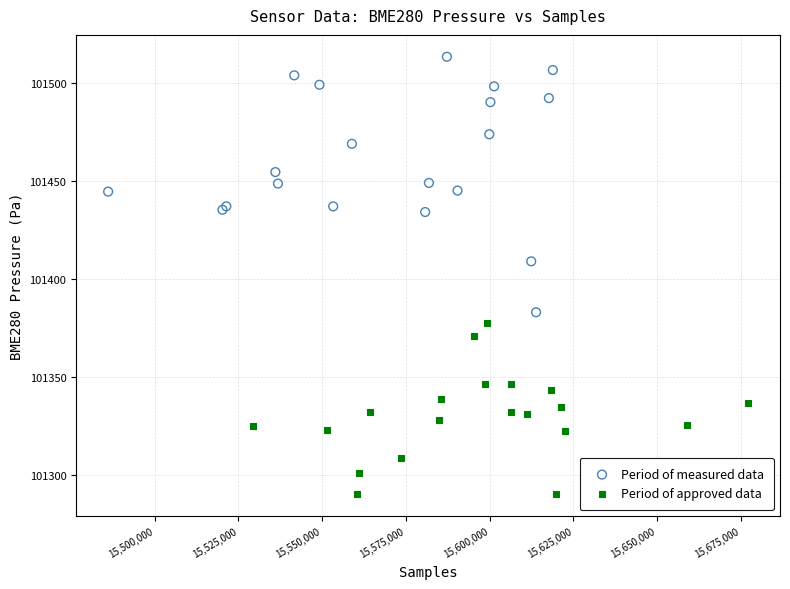

Which series contains the highest Y value?

Period of measured data